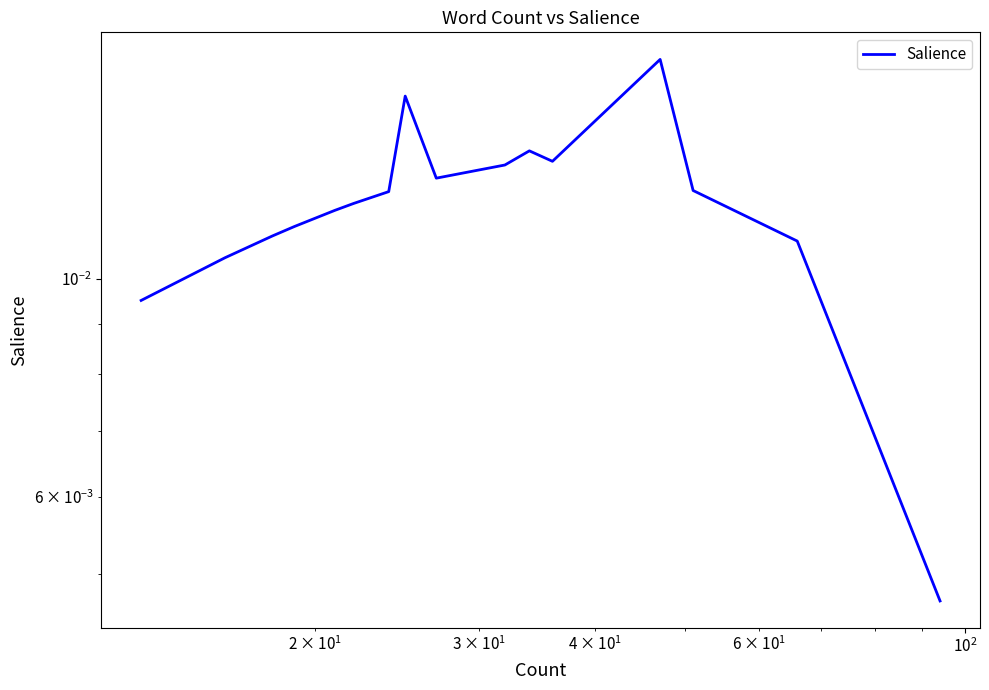

The chart shows a value of 0.0 at 5. True or false?

False